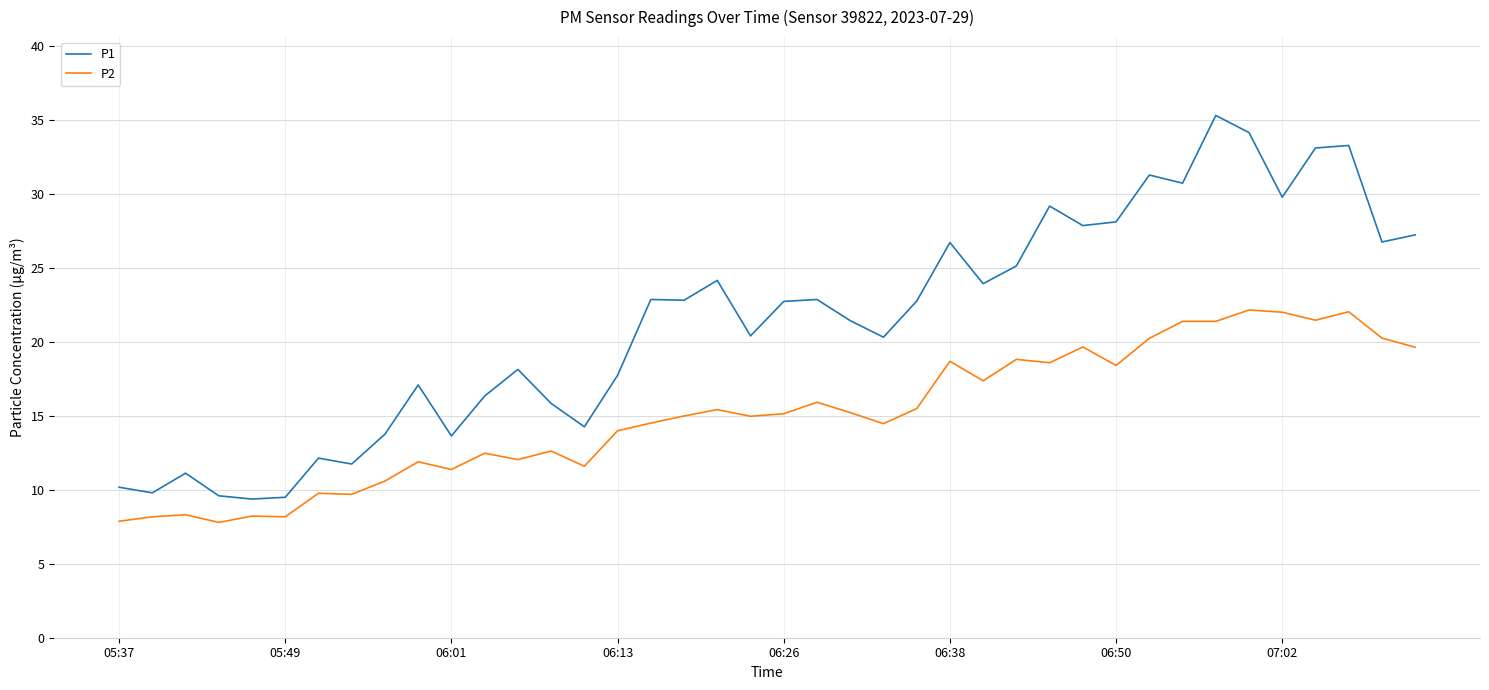

What is the maximum value shown in the chart?

35.3